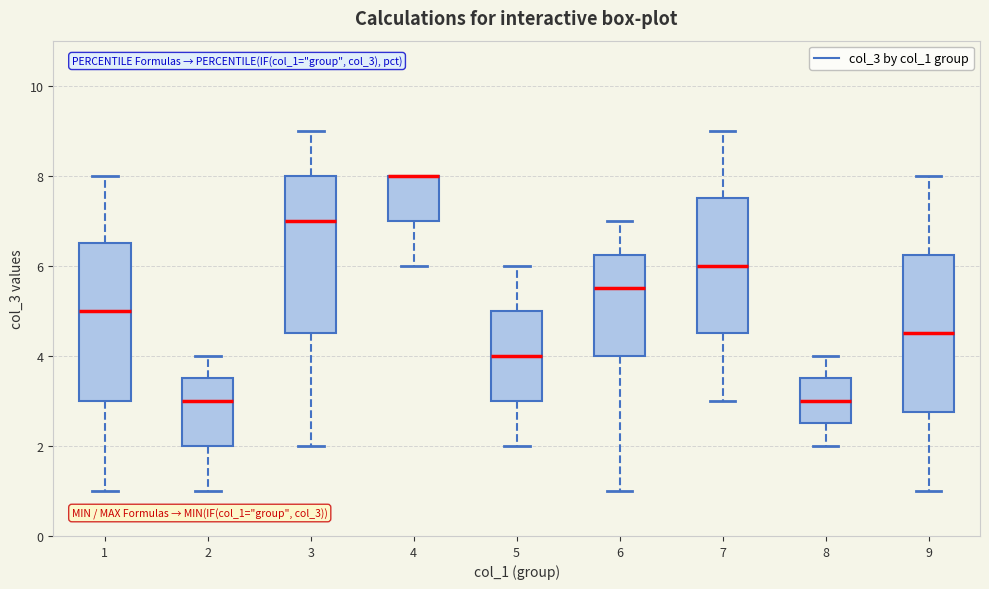

Where is the upper edge of the box at x = 2 on the y-axis? The values are not printed on the chart, so give them approximately, as read against the axis.

3.6